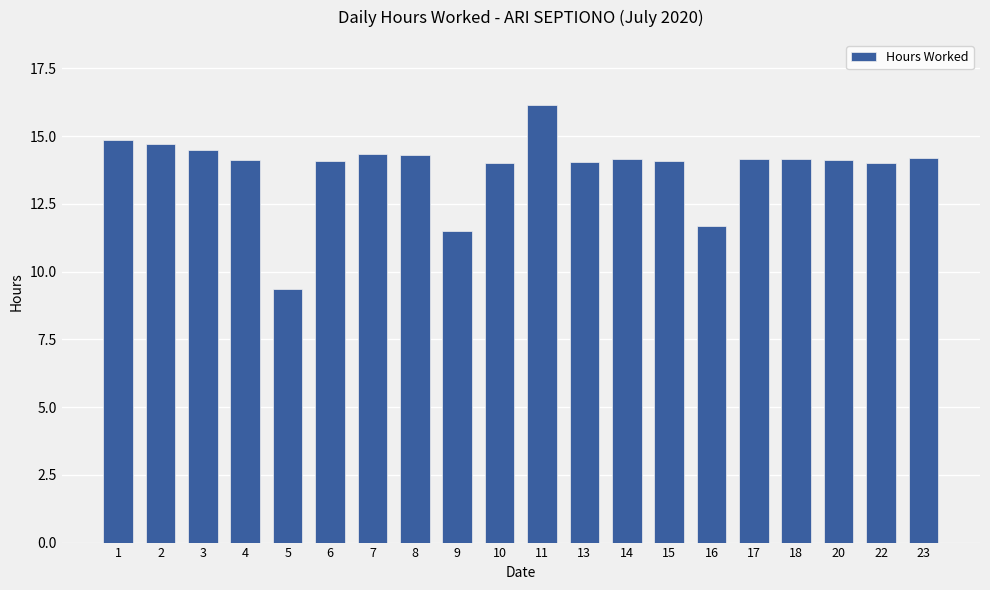

What is the difference between the second highest and second lowest values?

3.4